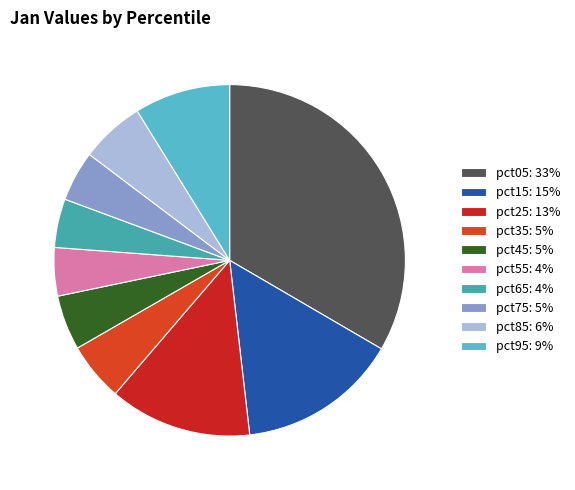

Is there a majority slice in this chart?

No